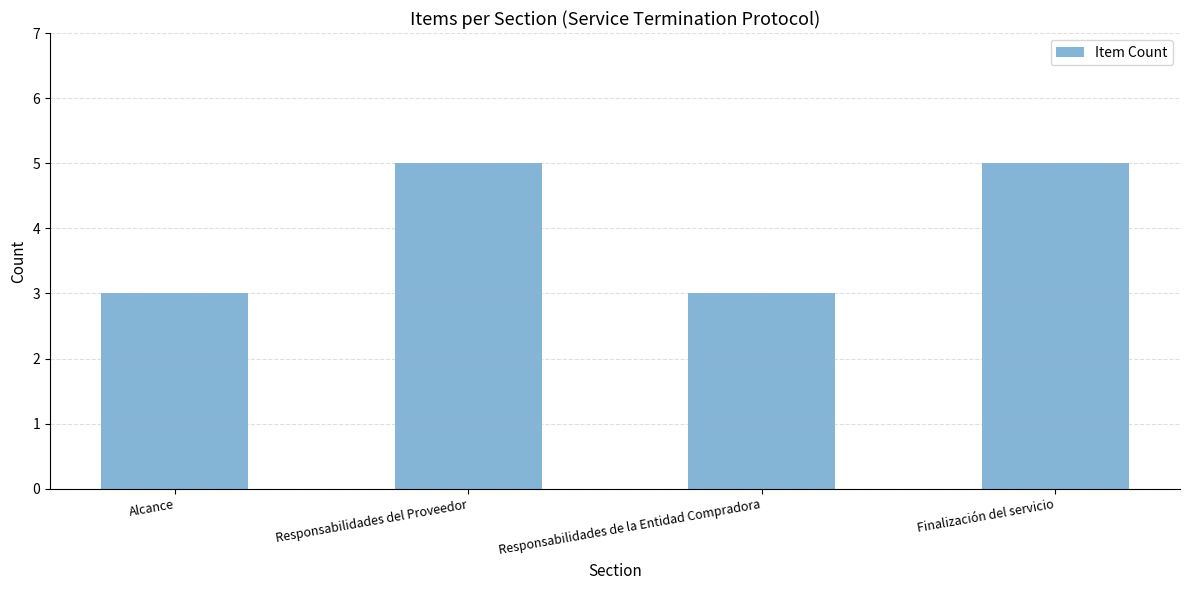

The value at Finalización del servicio is 7. True or false?

False